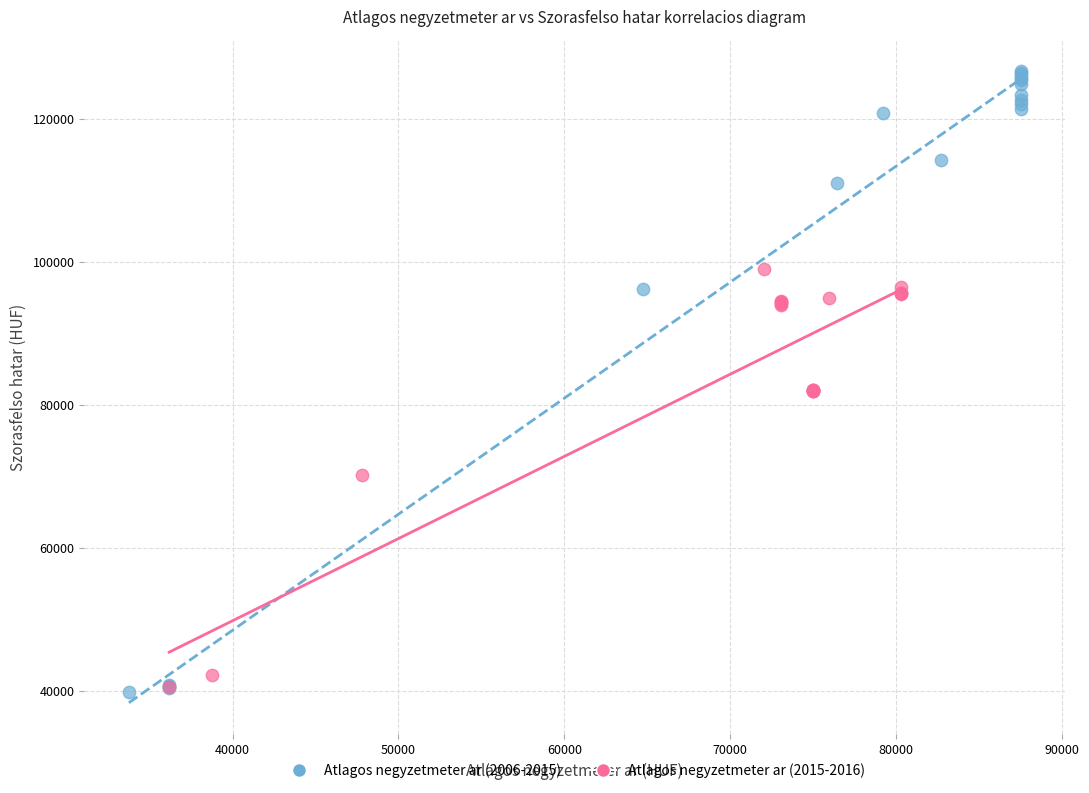

What are all the series names shown in the legend?

Atlagos negyzetmeter ar (2006-2015), Atlagos negyzetmeter ar (2015-2016)